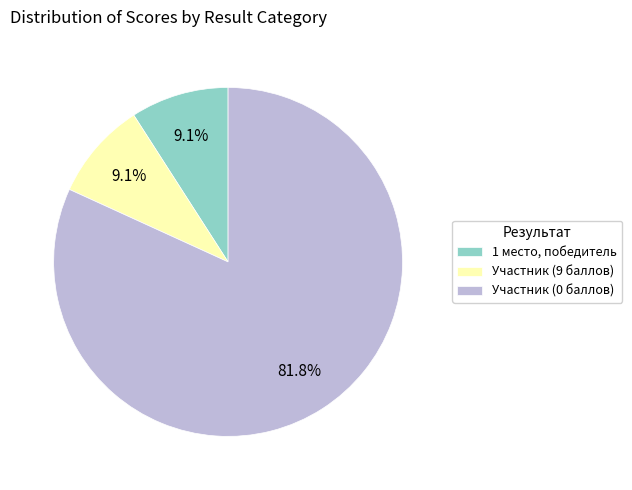

Which slice is the largest?

Участник (0 баллов)